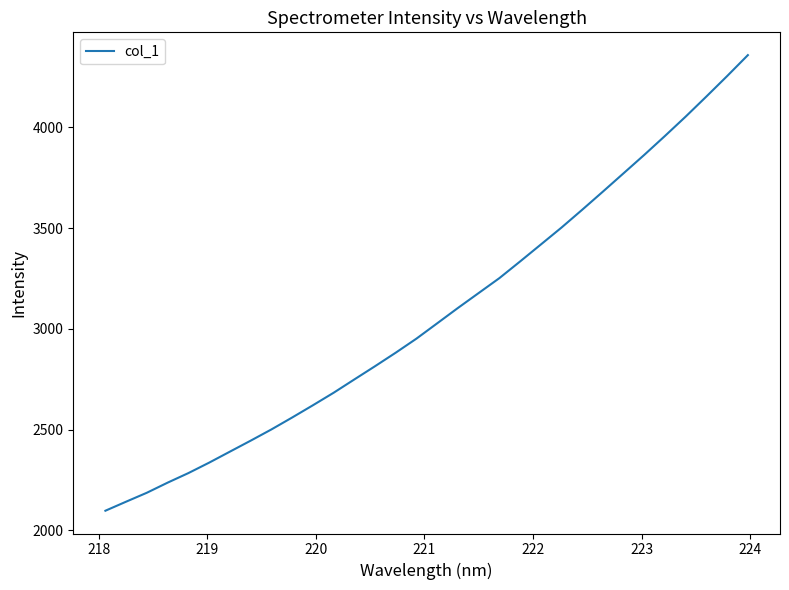

What is the smallest value displayed?

2097.7